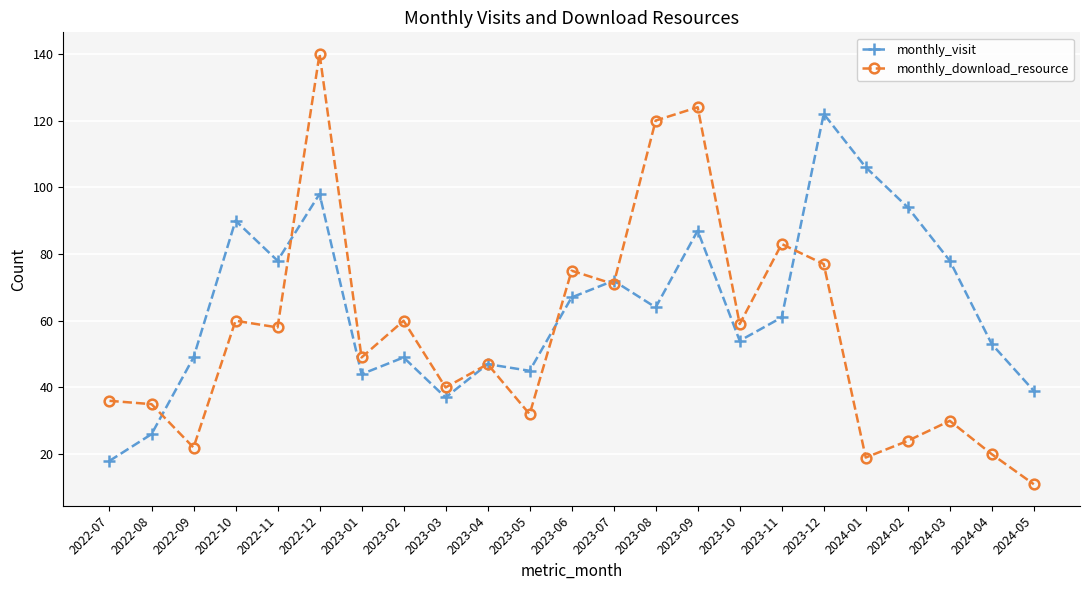

Which label corresponds to the largest value in the chart?

2022-12